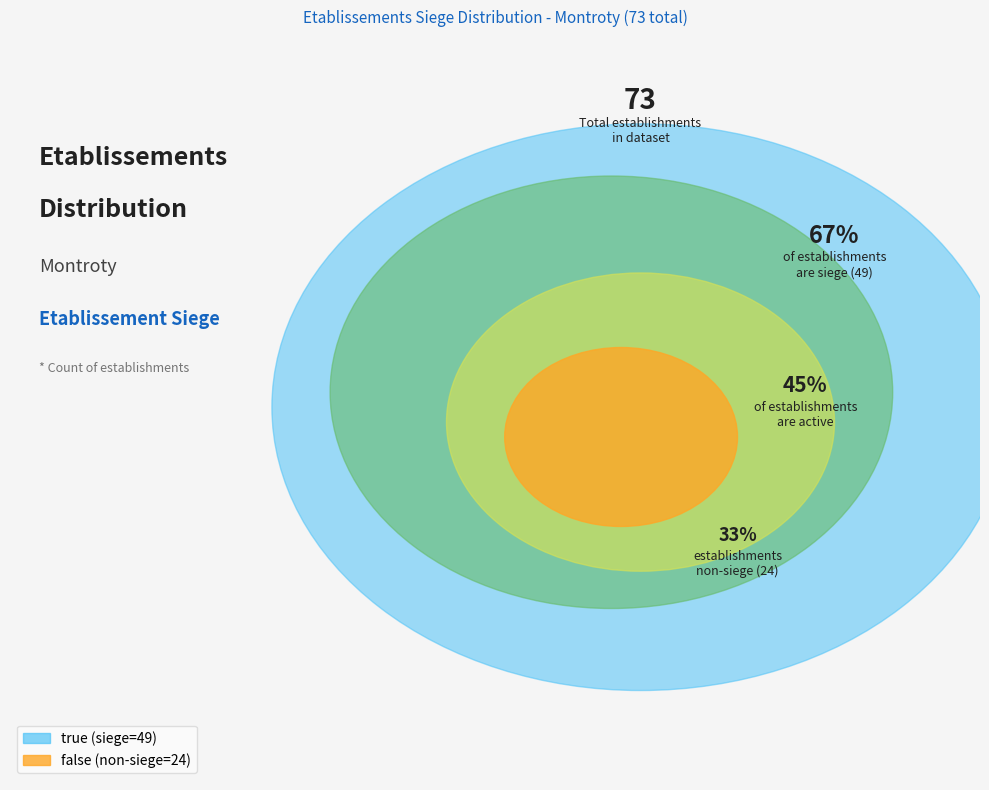

The false slice represents 33% of the pie. True or false?

True